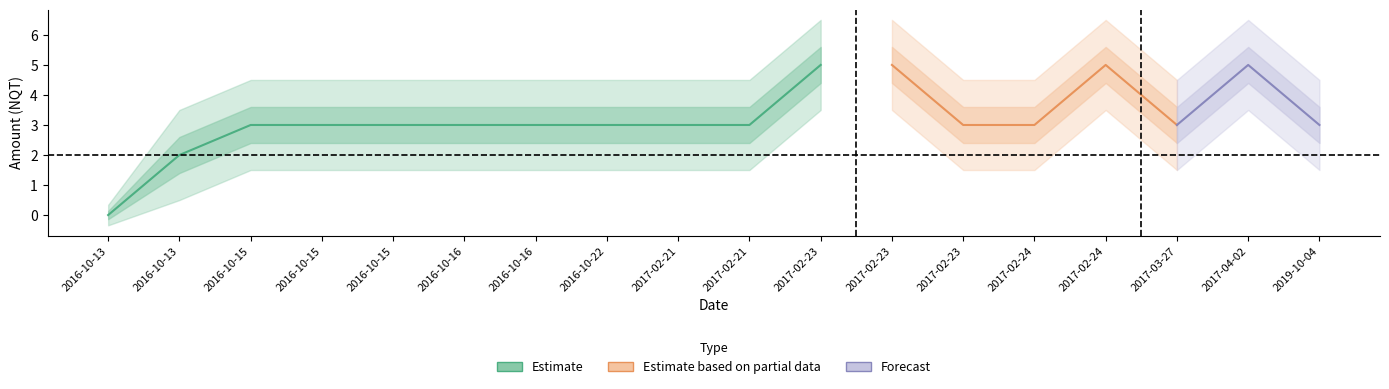

Which label corresponds to the smallest value in the chart?

2016-10-13